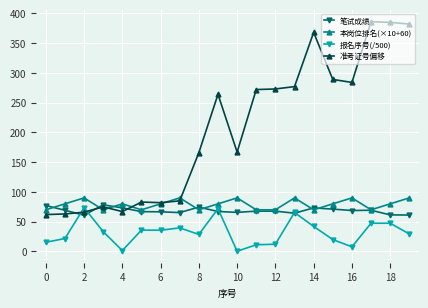

Rank the series by their maximum value, from lowest to highest.

报名序号(/500), 笔试成绩, 本岗位排名(×10+60), 准考证号偏移